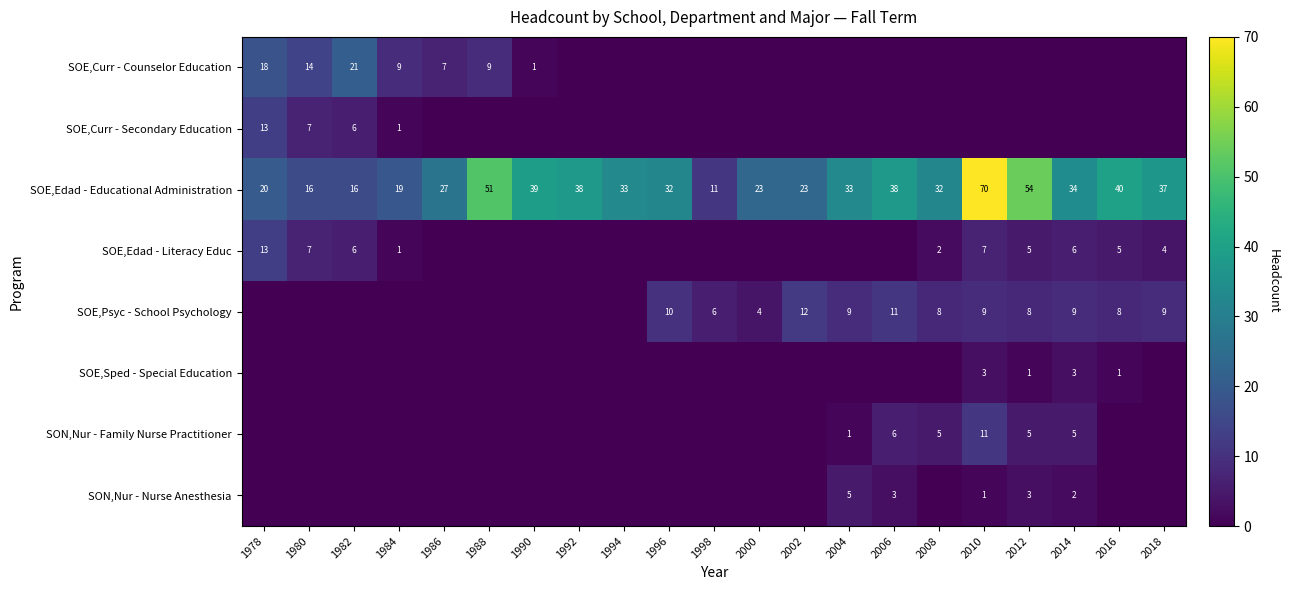

What is the sum of the SOE,Sped - Special Education values at 2010 and 2016?

4